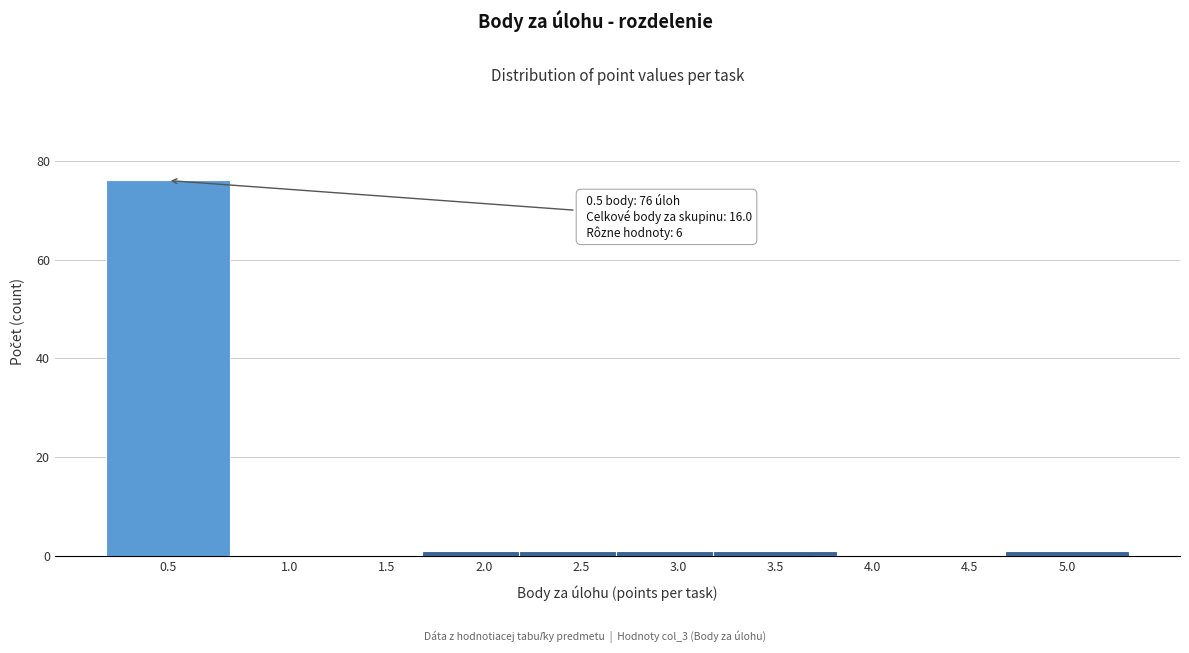

Reading left to right, transcribe all the data shown in this chart.

0.5=76	1.0=0	1.5=0	2.0=1	2.5=1	3.0=1	3.5=1	4.0=0	4.5=0	5.0=1